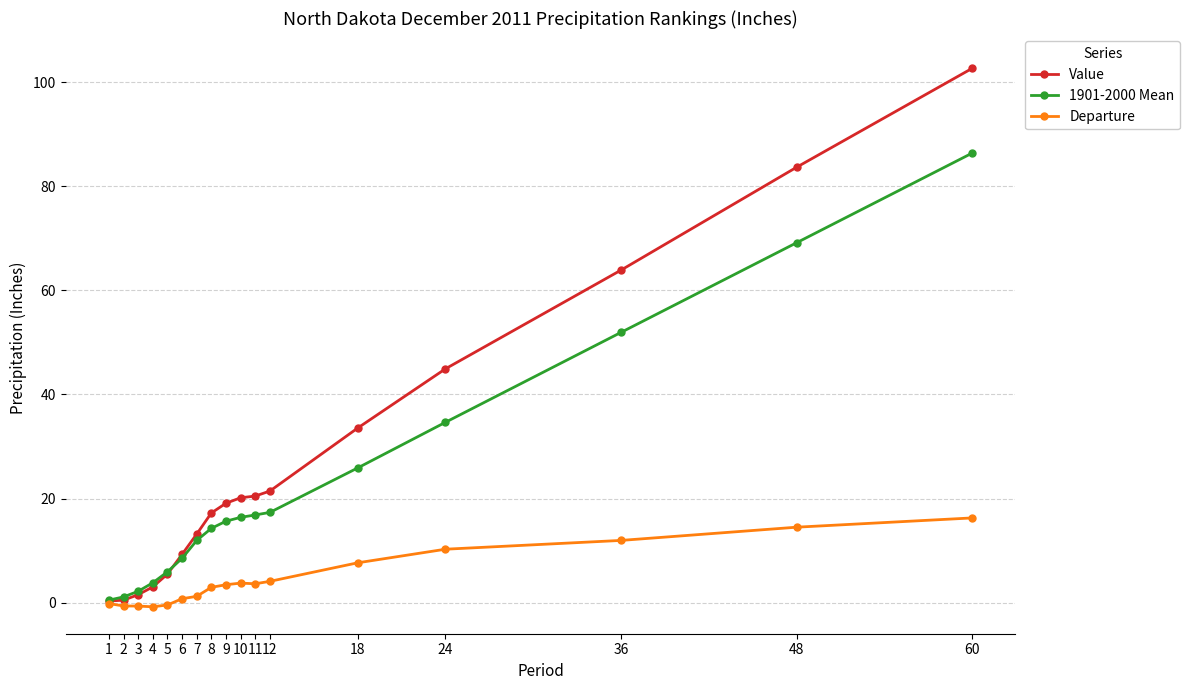

Where is Value nearest to the value 51?

24